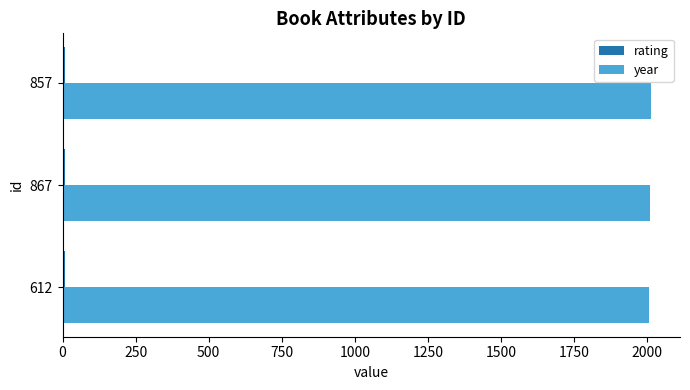

Is it true that year equals 1071 at 857?

False